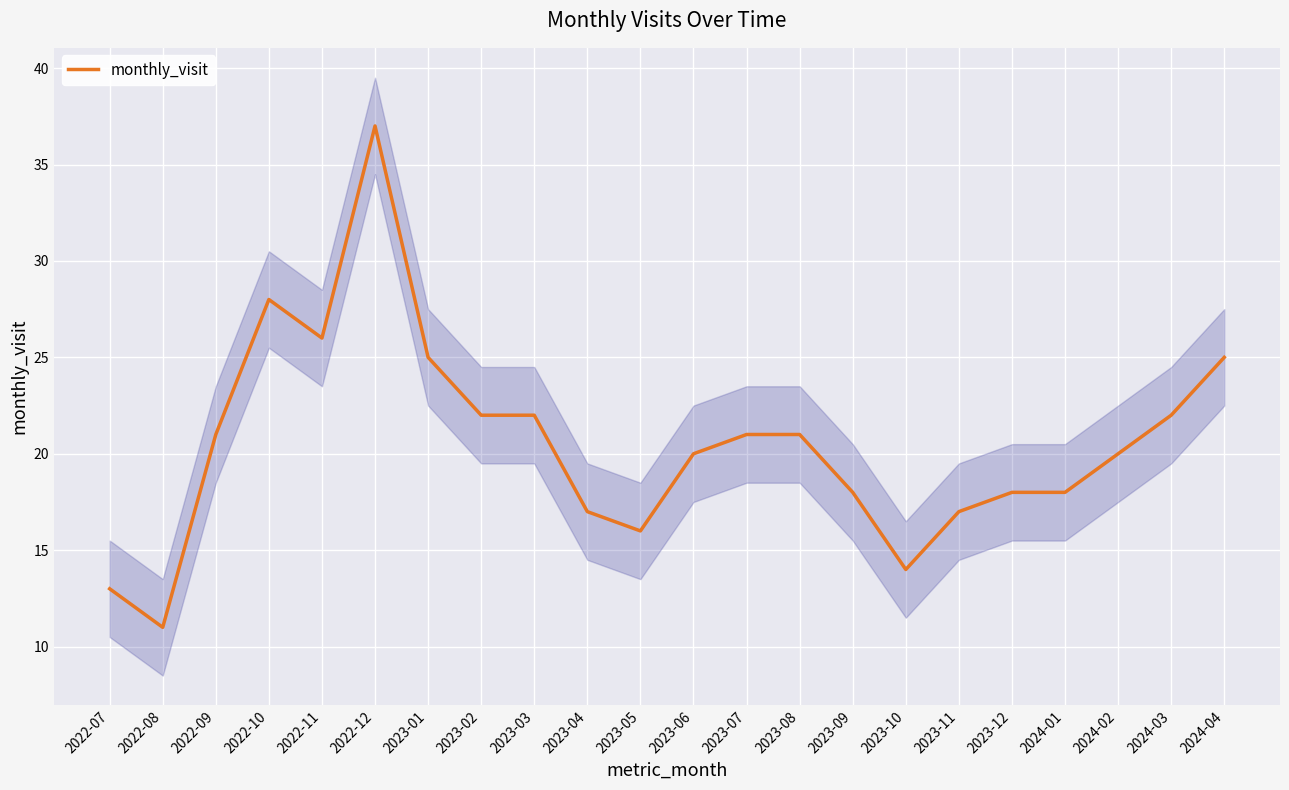

What is the sum of the values at 2024-03 and 2023-11?

39